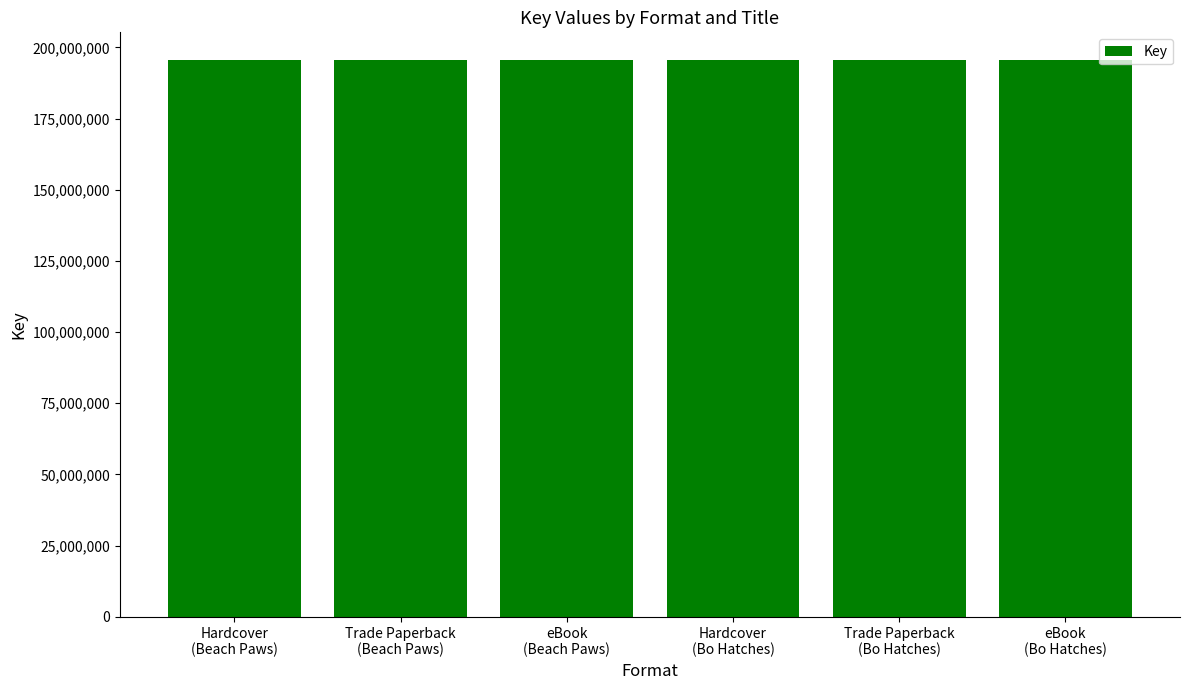

What is the ratio of the value at Trade Paperback
(Beach Paws) to the value at Trade Paperback
(Bo Hatches)?

1.0